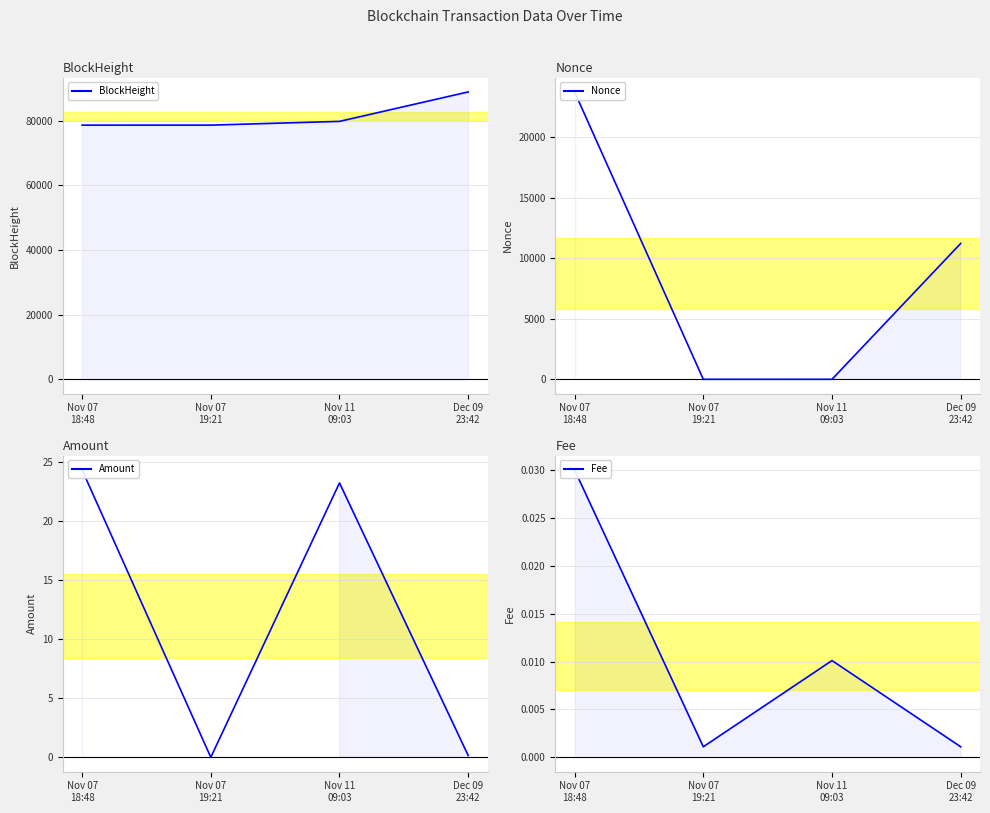

True or false: BlockHeight has more than 1 interior local peaks.

False